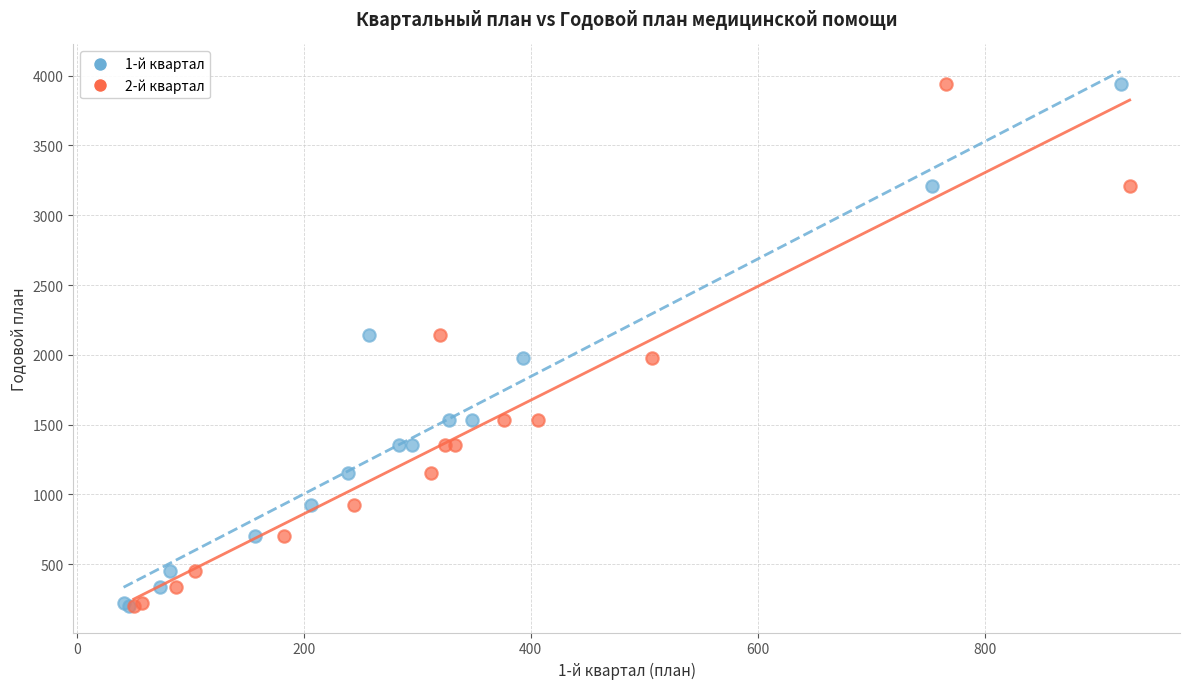

What are all the series names shown in the legend?

1-й квартал, 2-й квартал